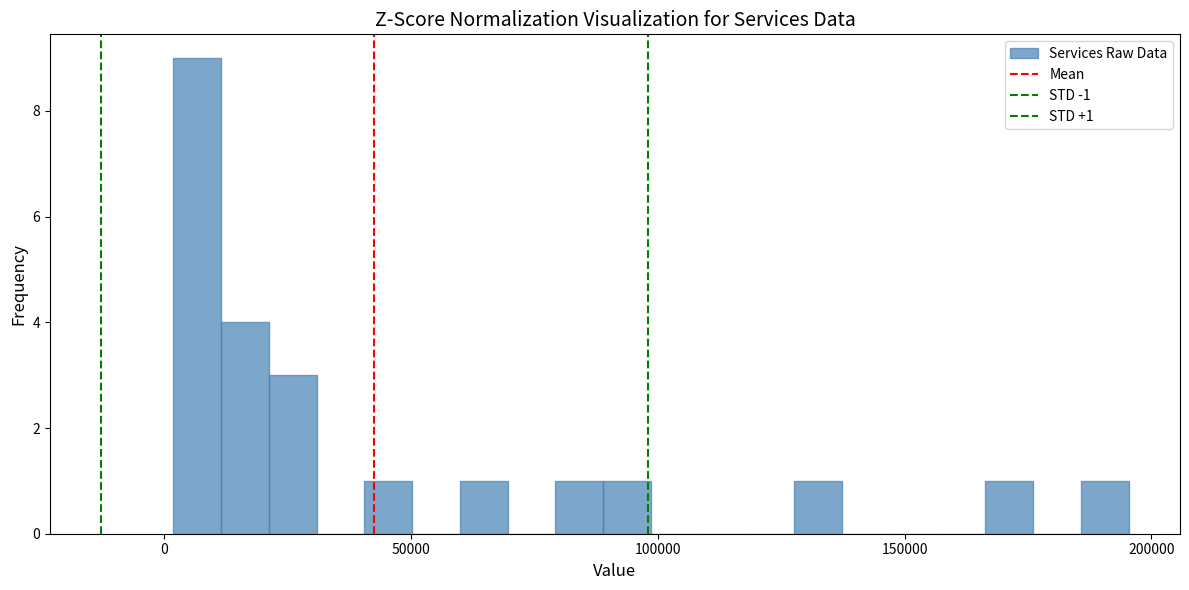

Around what value on the x-axis is the tallest bar? Give the approximate position of its centre, as read against the axis.

5000